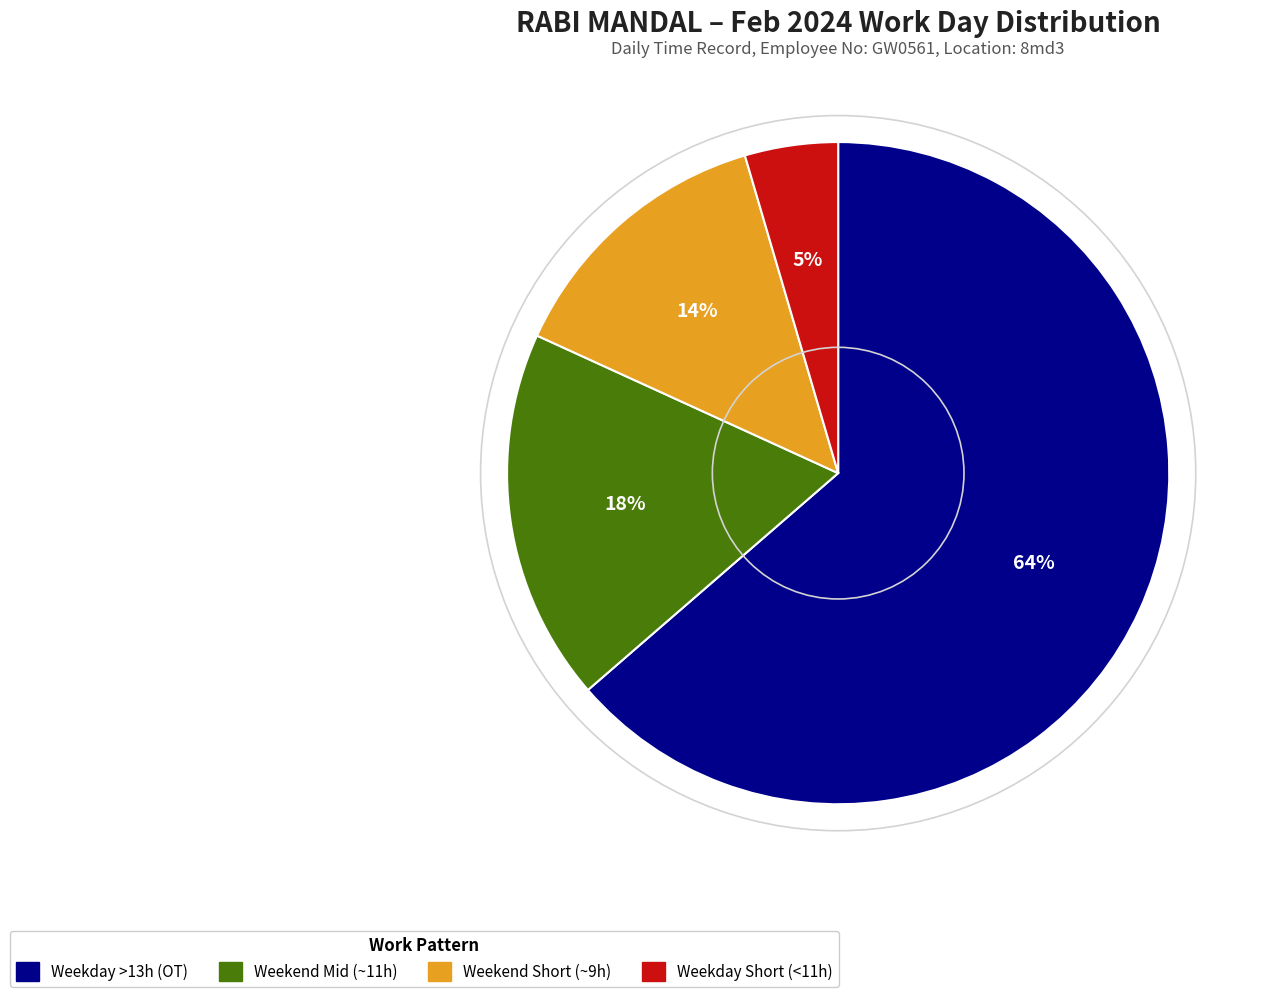

To the nearest percent, what is the average slice percentage?

25%